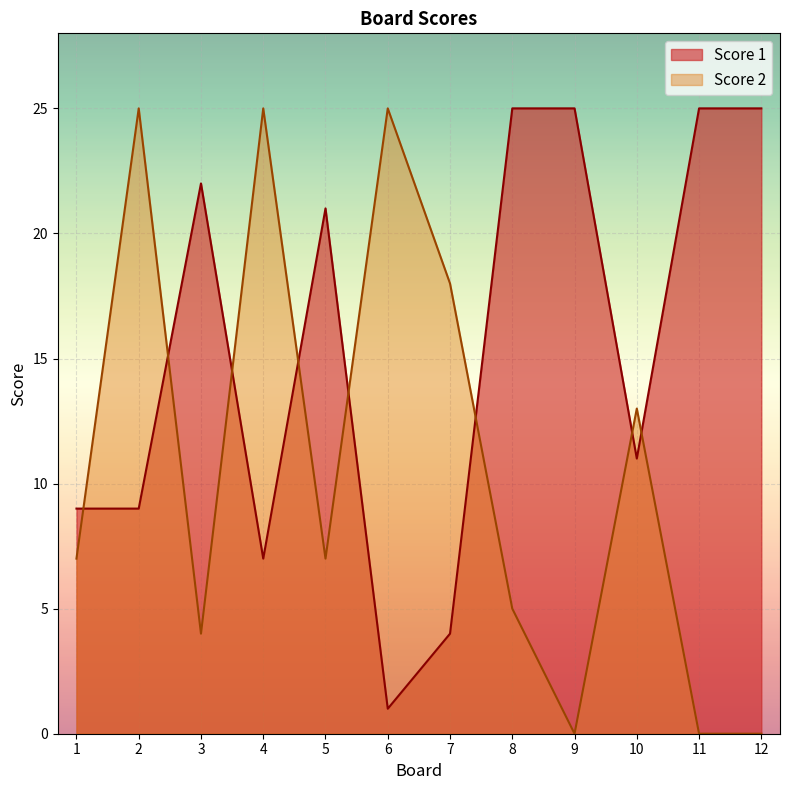

At which category is the sum across all series the highest?

2